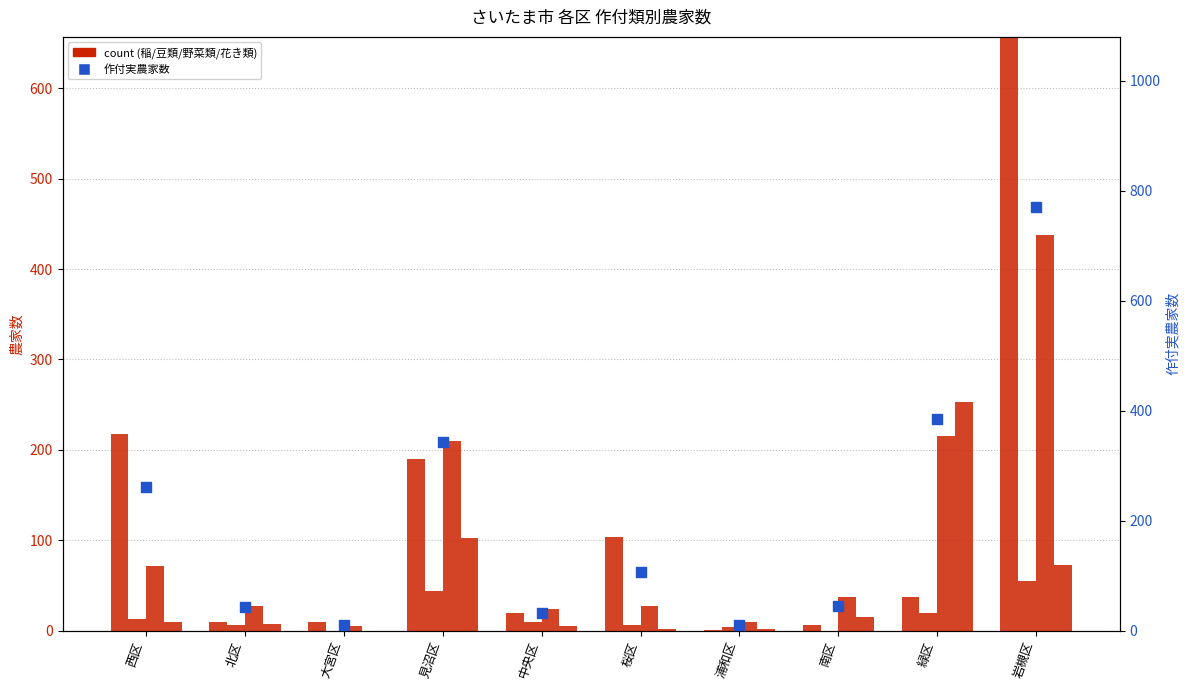

Which series reaches the maximum Y coordinate?

作付実農家数 (col_3)